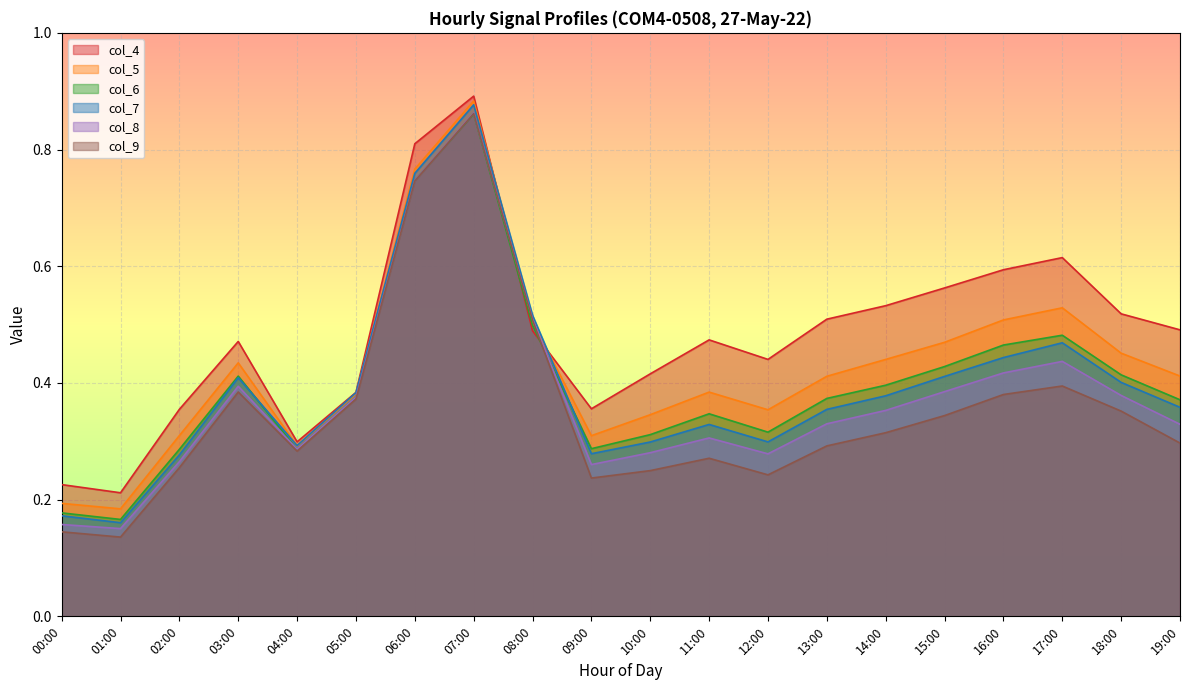

What is the difference between the maximum and minimum values in the col_7 series?

0.7